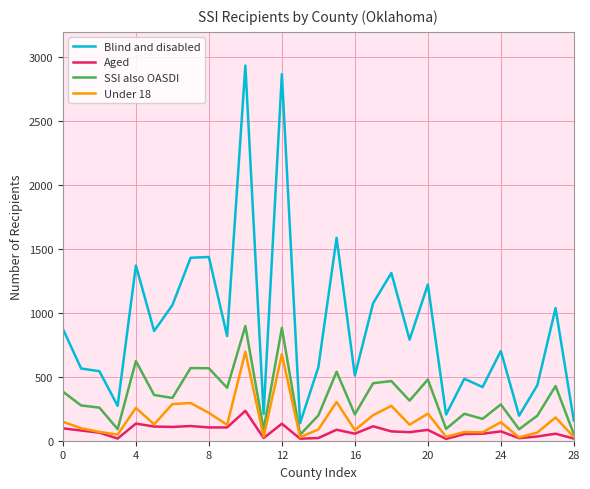

True or false: SSI also OASDI and Blind and disabled intersect in this chart.

False